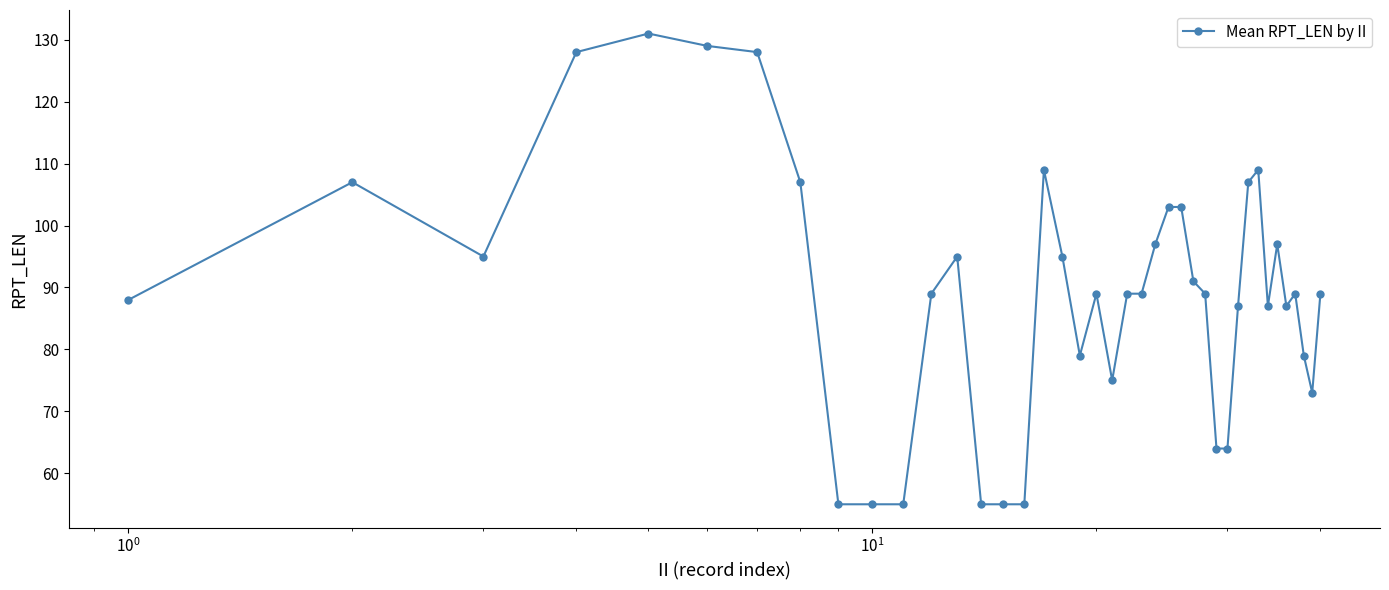

What is the greatest value displayed?

131